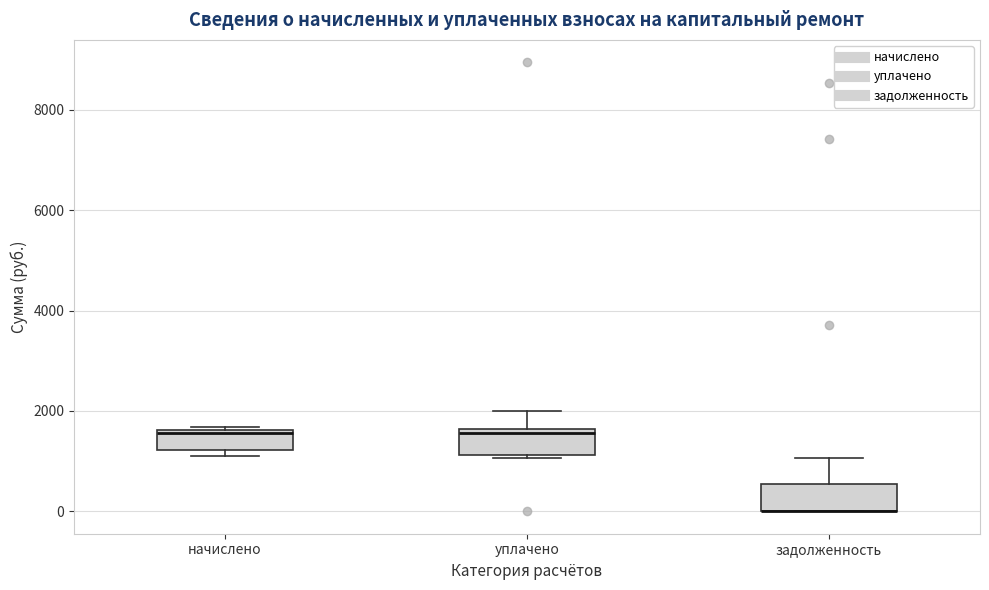

Reading left to right, read every box against the y-axis: the position of its median line, the range the box covers, and the ends of its whiskers. The values are not printed on the chart, so give them approximately, as read against the axis.

начислено: median 1600, box 1200 to 1600, whiskers 1000 to 1600 (just above the box's upper edge)
уплачено: median 1600 (just below the box's upper edge), box 1200 to 1600, whiskers 1000 to 2000
задолженность: median 0 (drawn on the box's lower edge), box 0 to 600, whiskers 0 to 1000